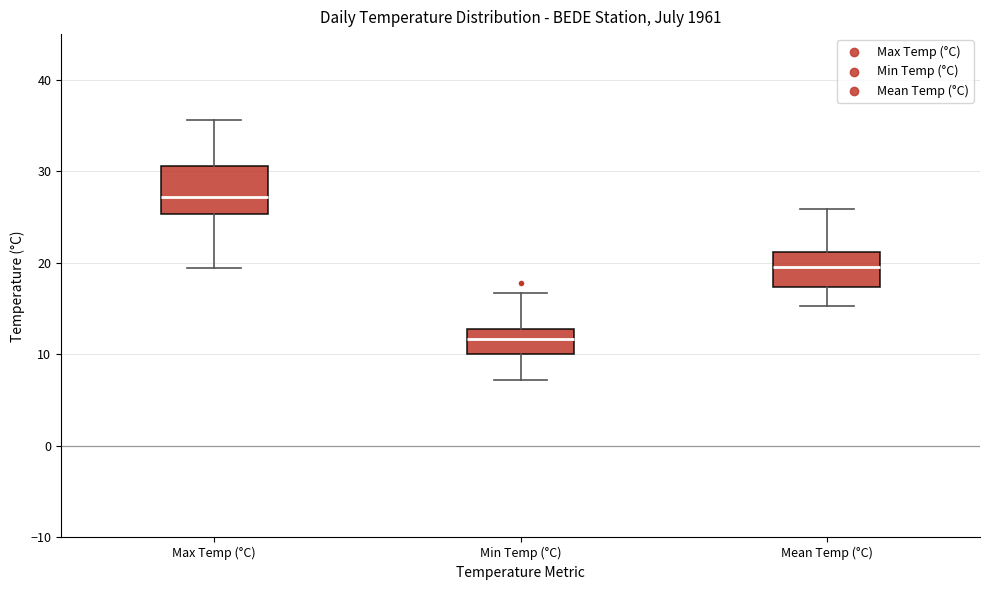

Reading left to right, transcribe this box plot: for each box, give where its median line is, the range the box spans, and where its two whiskers end, as read against the y-axis. The values are not printed on the chart, so give them approximately, as read against the axis.

Max Temp (°C): median 27, box 25 to 31, whiskers 19 to 36
Min Temp (°C): median 12, box 10 to 13, whiskers 7 to 17
Mean Temp (°C): median 20, box 17 to 21, whiskers 15 to 26